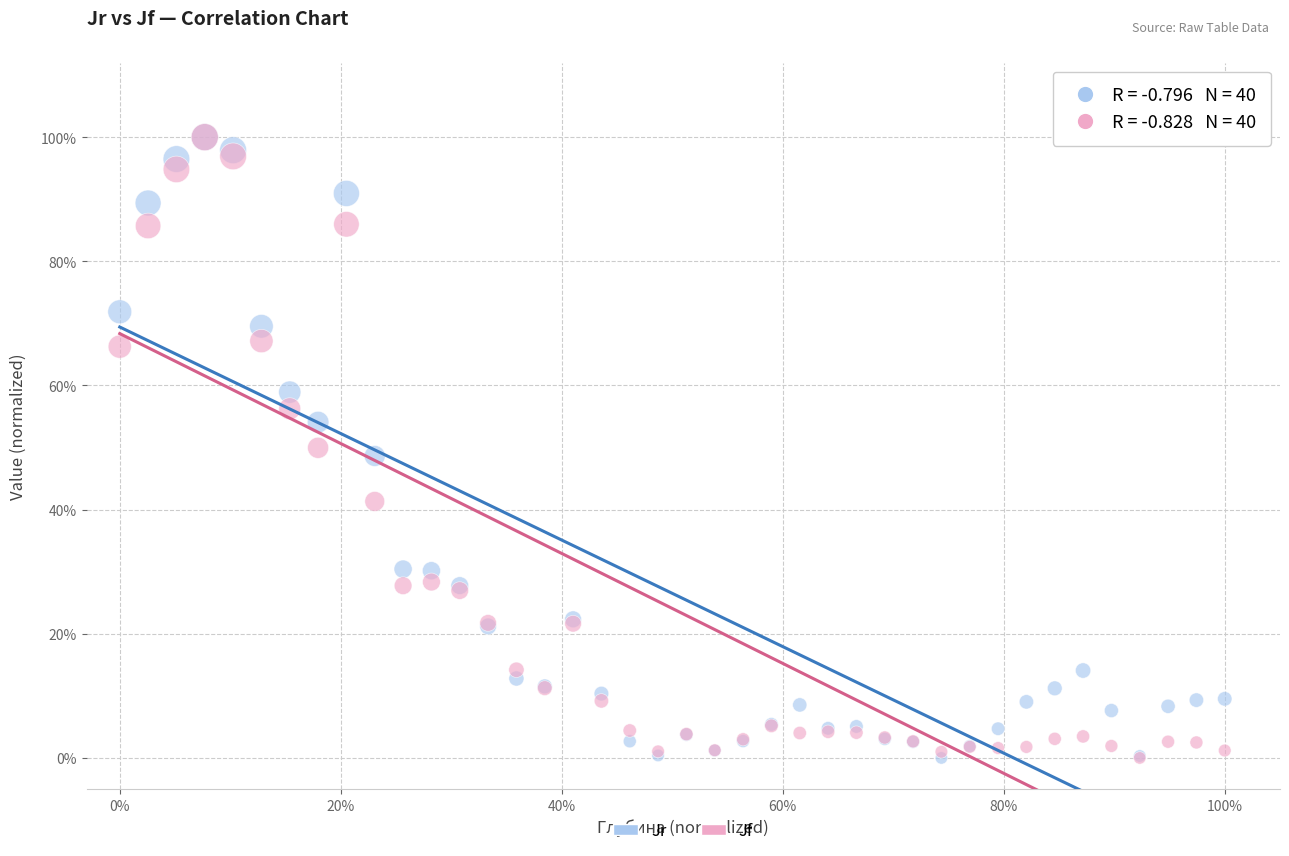

What are all the series names shown in the legend?

Jr, Jf